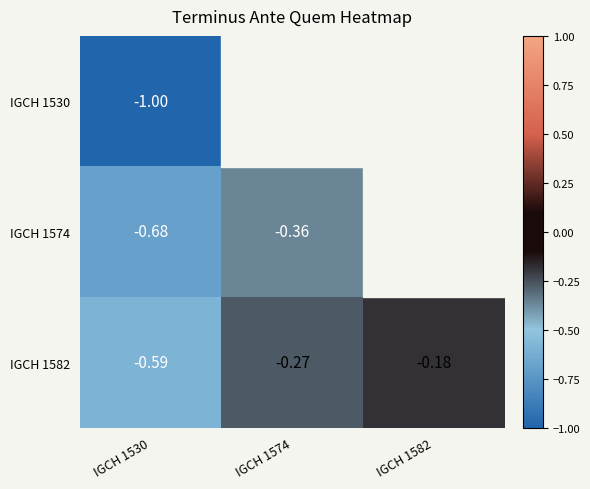

Read the IGCH 1582 value at IGCH 1530.

-0.6